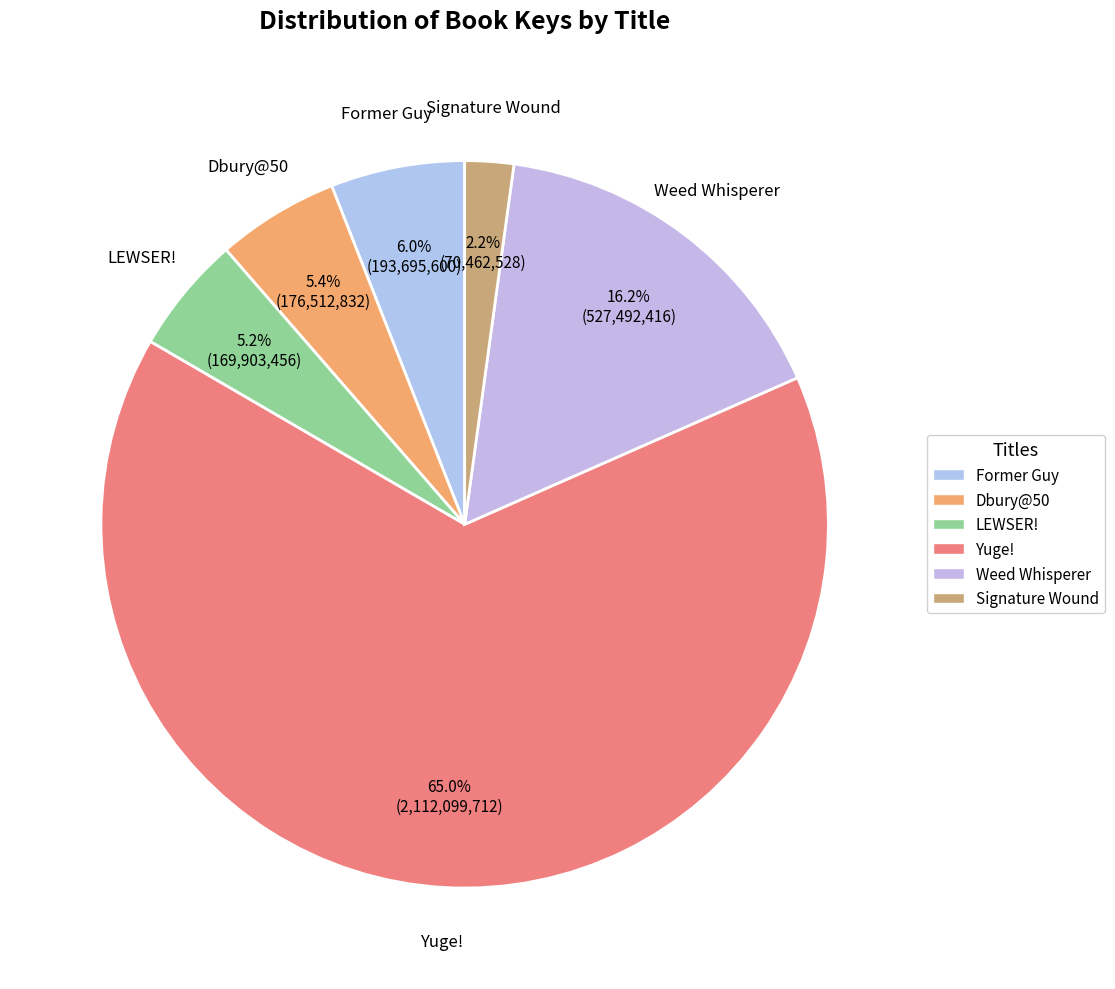

What is the largest slice in the pie chart?

Yuge!